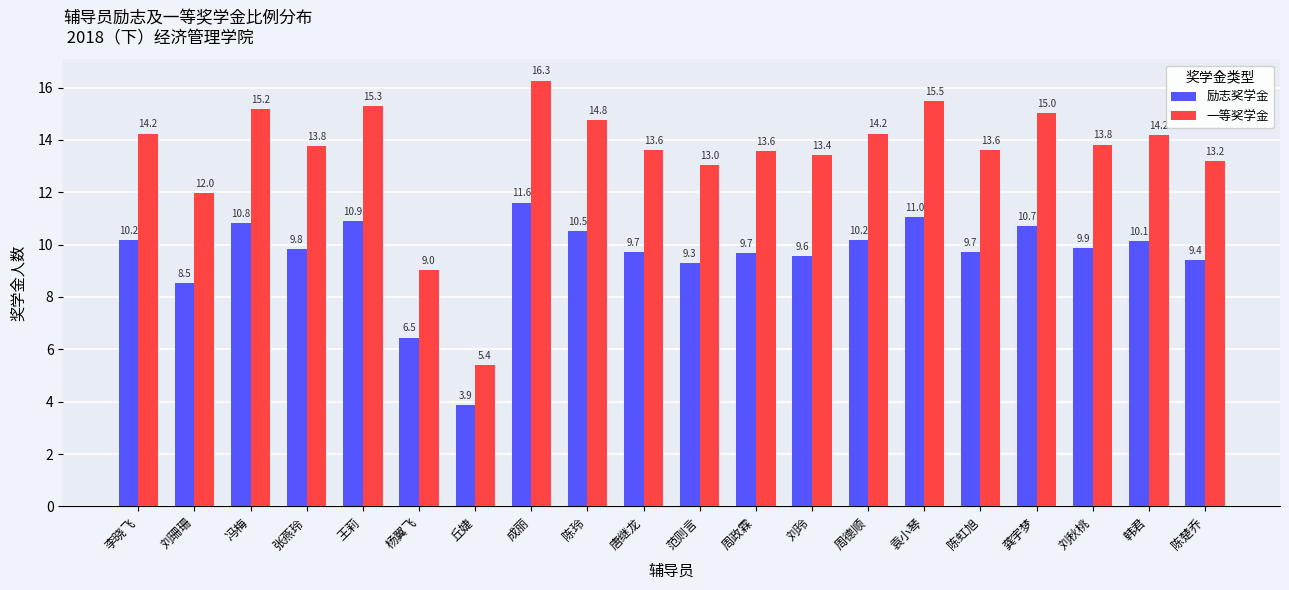

How many bars are there in each group?

2